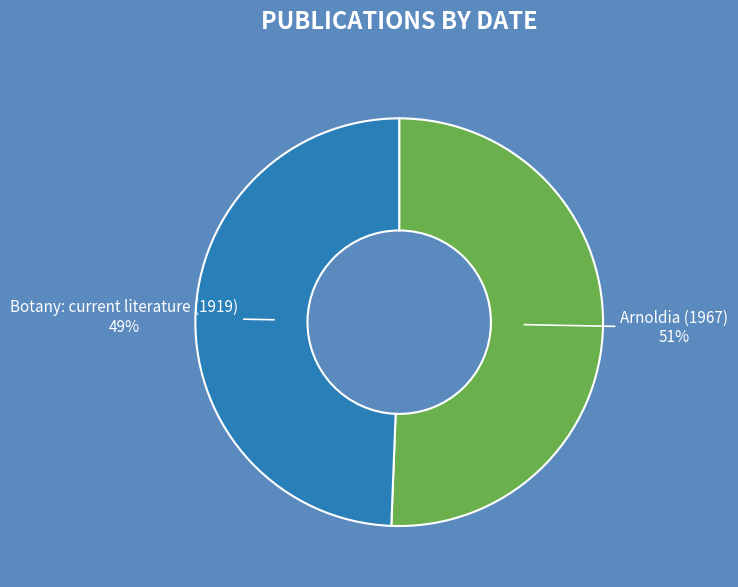

Count the number of slices in the pie.

2